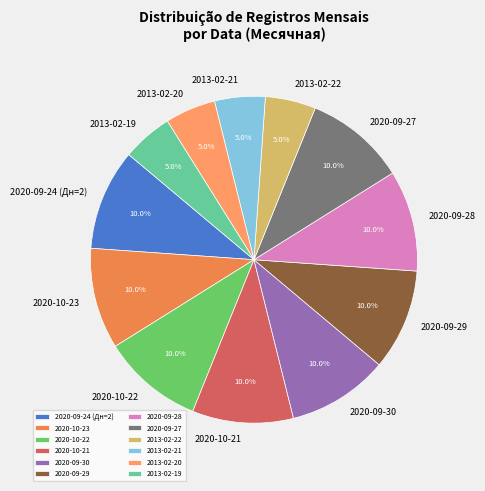

What is the total percentage of 2013-02-22 and 2020-09-30?

15.0%